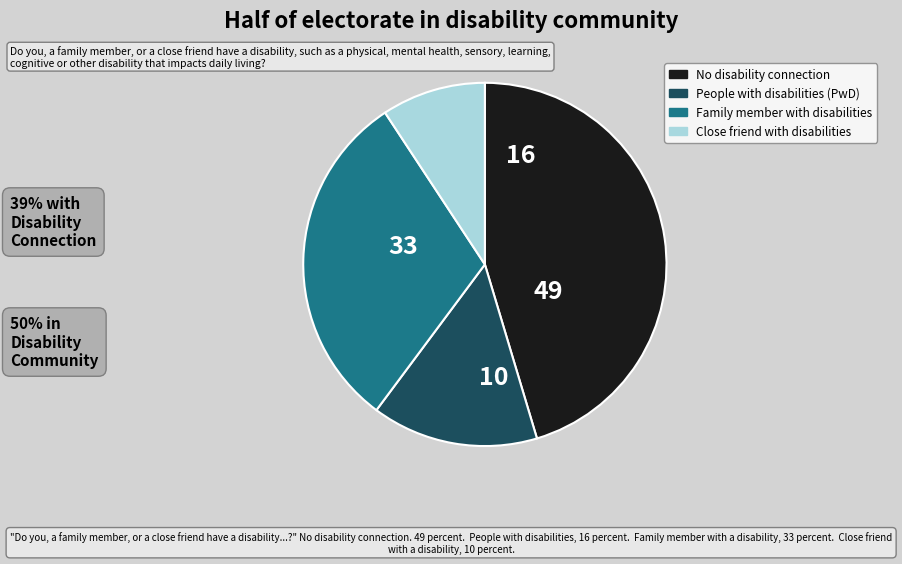

Which has a higher value, Family member with disabilities or People with disabilities (PwD)?

Family member with disabilities